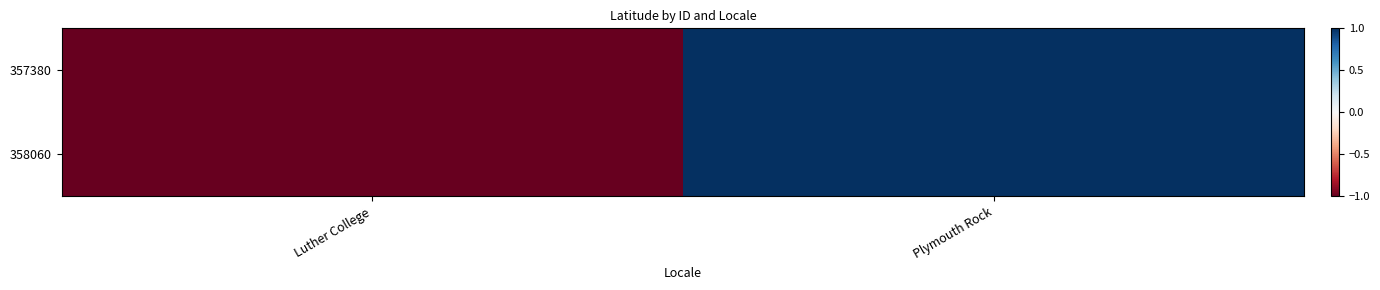

Reading left to right, extract all data points from this chart.

357380: Luther College=-1	Plymouth Rock=1
358060: Luther College=-1	Plymouth Rock=1